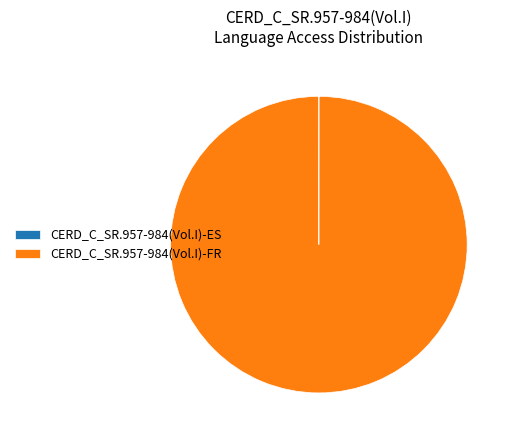

Is CERD_C_SR.957-984(Vol.I)-FR the majority of the pie?

Yes